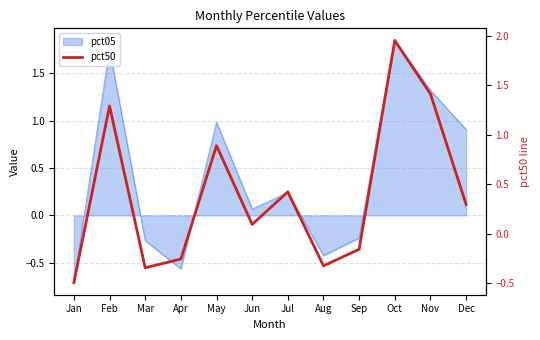

Reading left to right, extract all data points from this chart.

Jan=-0.5	Feb=1.3	Mar=-0.3	Apr=-0.3	May=0.9	Jun=0.1	Jul=0.4	Aug=-0.3	Sep=-0.2	Oct=2.0	Nov=1.4	Dec=0.3